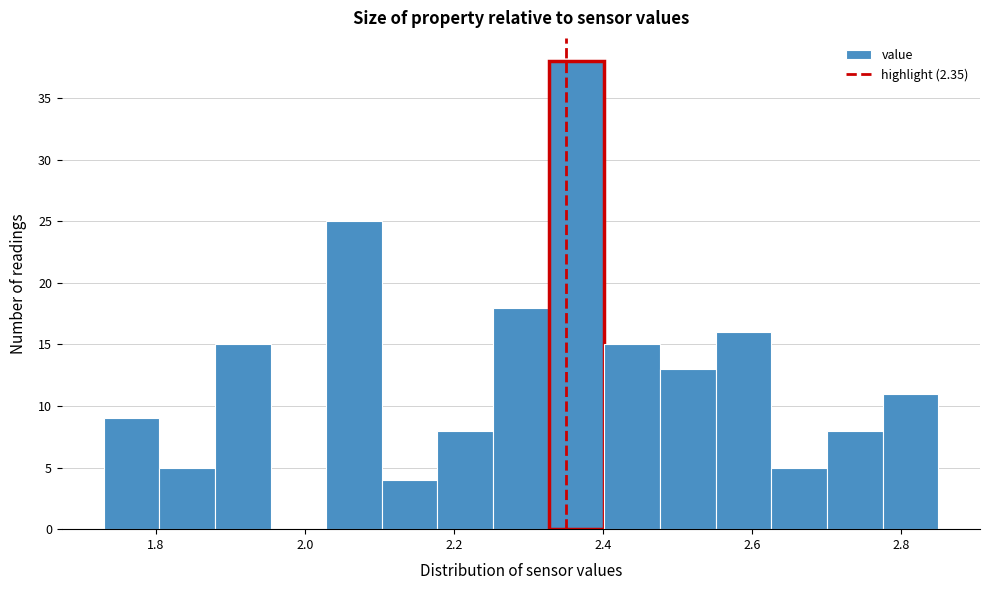

Read against the x-axis, roughly where is the centre of the tallest bar?

2.36